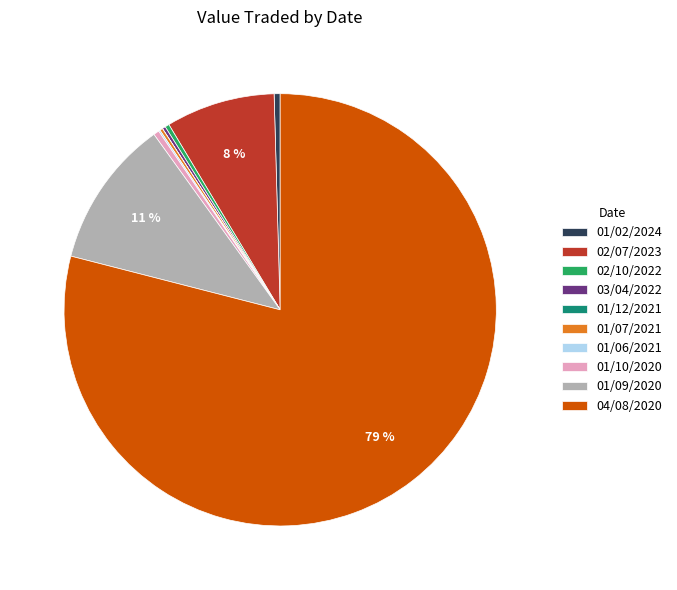

To the nearest percent, what is the combined percentage of 01/09/2020 and 02/07/2023?

19%